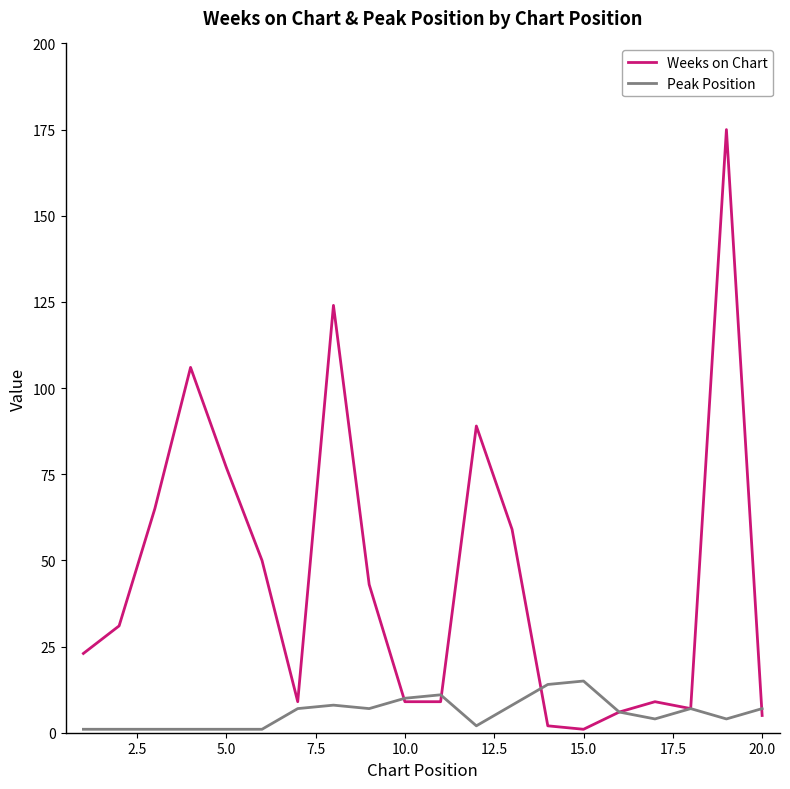

Which series has the widest spread of values?

Weeks on Chart